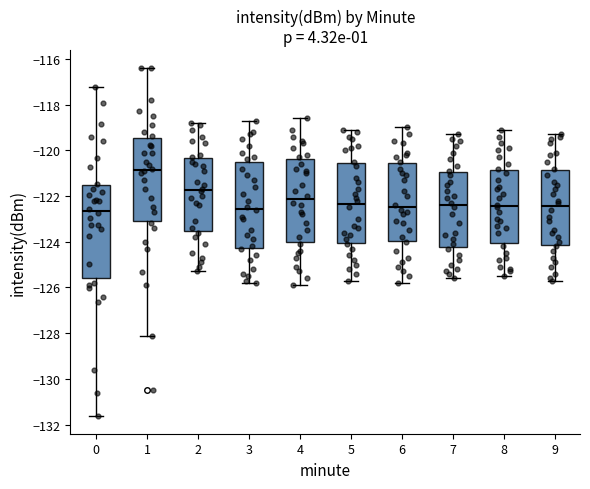

Reading left to right, transcribe this box plot: for each box, give where its median line is, the range the box spans, and where its two whiskers end, as read against the y-axis. The values are not printed on the chart, so give them approximately, as read against the axis.

0: median -122.6, box -125.6 to -121.6, whiskers -131.6 to -117.2
1: median -120.8, box -123.0 to -119.4, whiskers -128.2 to -116.4
2: median -121.8, box -123.6 to -120.4, whiskers -125.2 to -118.8
3: median -122.6, box -124.2 to -120.4, whiskers -125.8 to -118.6
4: median -122.2, box -124.0 to -120.4, whiskers -125.8 to -118.6
5: median -122.4, box -124.0 to -120.6, whiskers -125.6 to -119.0
6: median -122.4, box -124.0 to -120.6, whiskers -125.8 to -119.0
7: median -122.4, box -124.2 to -121.0, whiskers -125.6 to -119.2
8: median -122.4, box -124.0 to -120.8, whiskers -125.4 to -119.0
9: median -122.4, box -124.2 to -120.8, whiskers -125.6 to -119.2